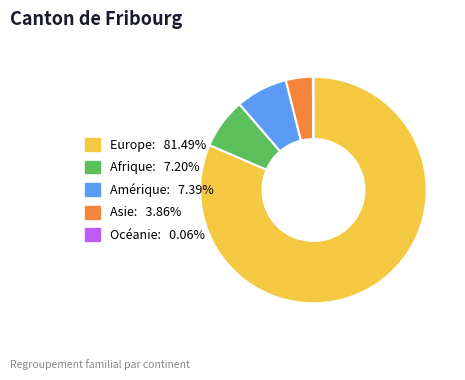

The Afrique slice represents 7% of the pie. True or false?

True